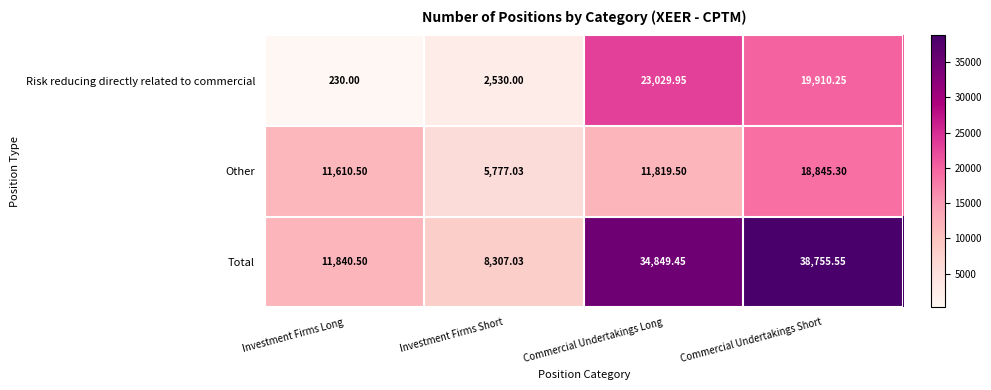

Which series has the largest range (max minus min)?

Total